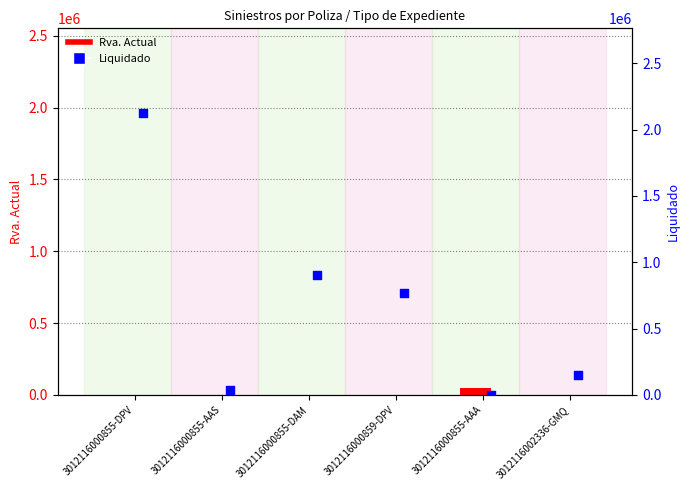

What is the total value across all series at 3012116000855-AAS?

34473